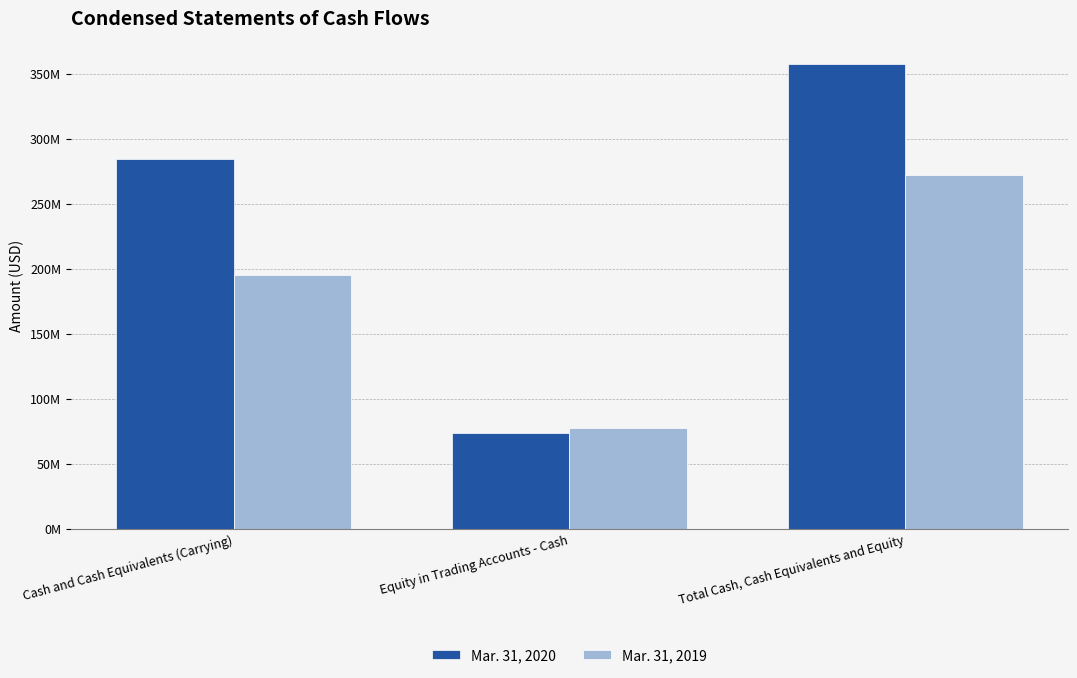

Reading right to left, transcribe all the data shown in this chart.

Mar. 31, 2020: 357271708	73321026	283950682
Mar. 31, 2019: 272398311	77620675	194777636